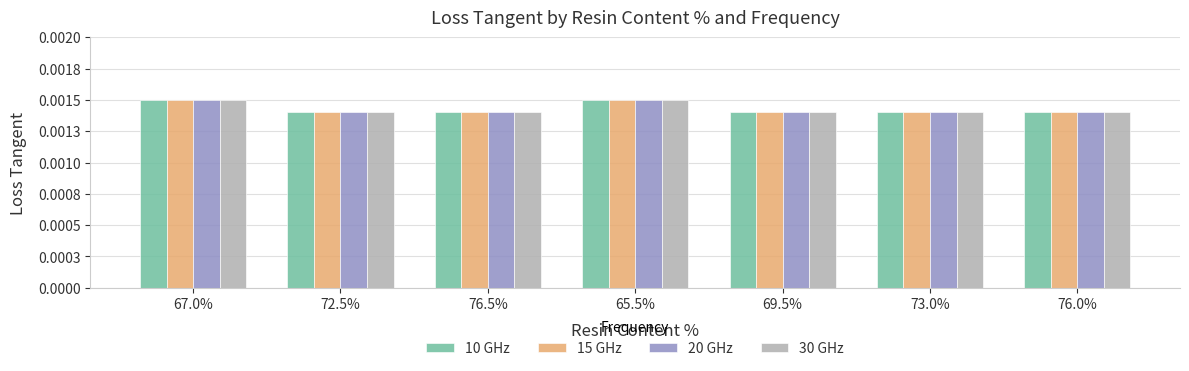

What is the label of the 7th bar from the right?

67.0%